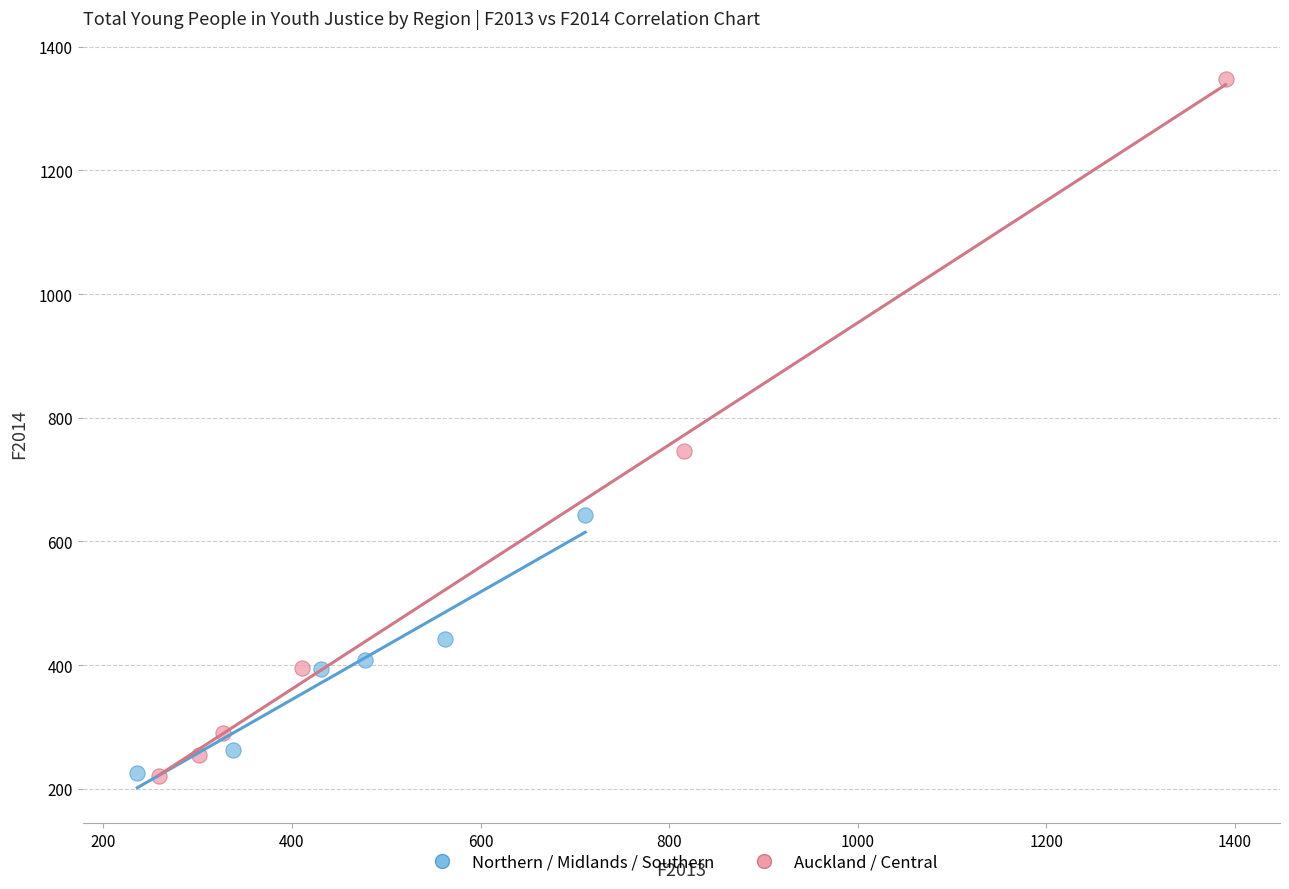

Which series has the widest spread of Y values?

Auckland / Central